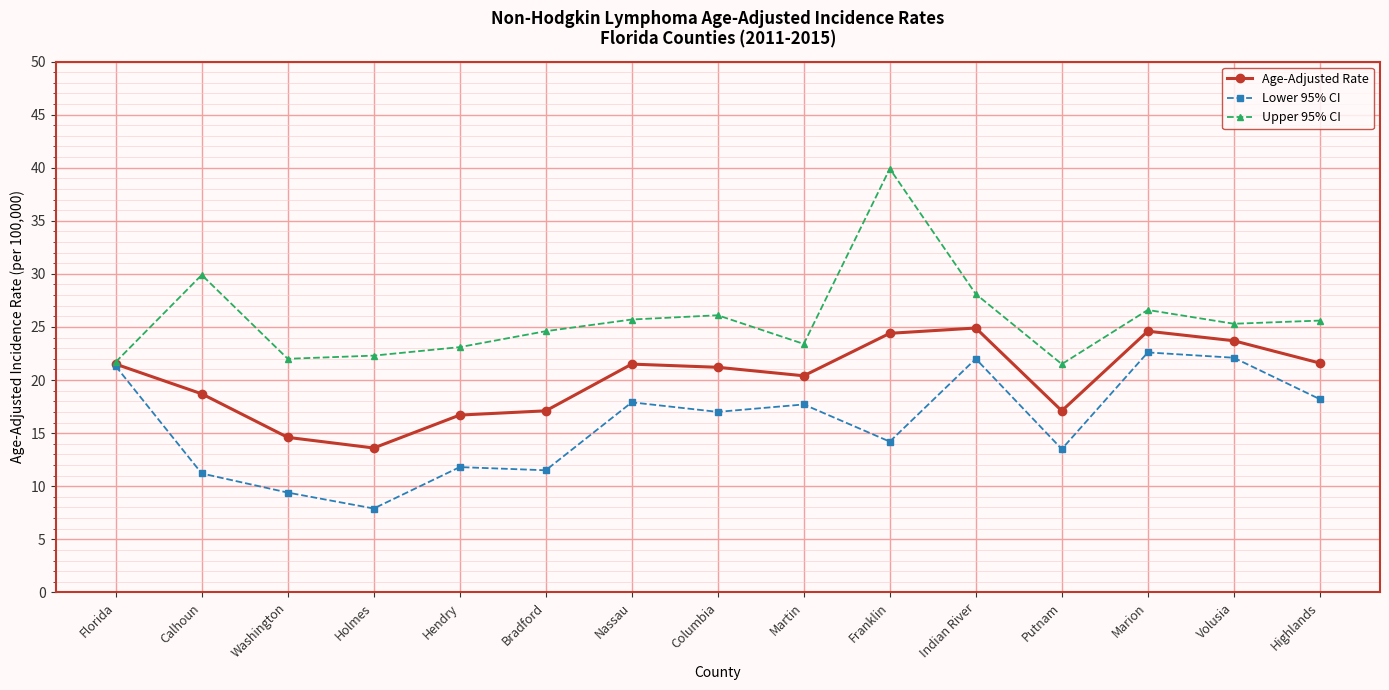

How many categories are shown in the chart?

15